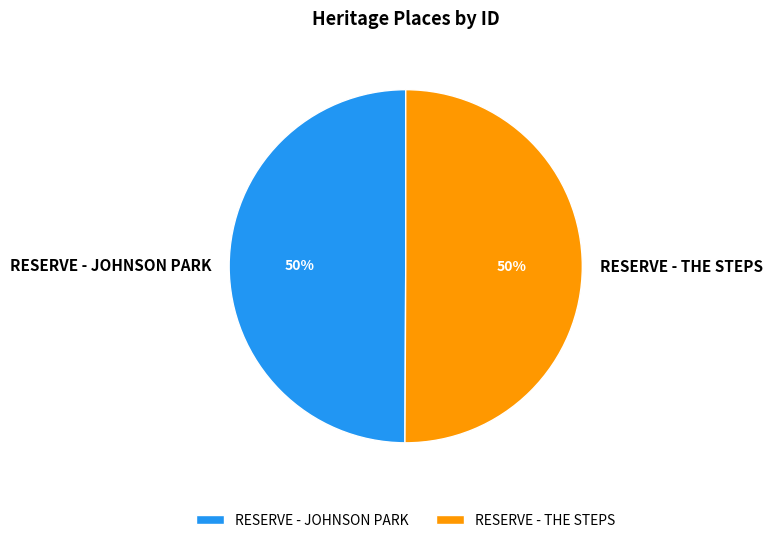

What percentage is the RESERVE - THE STEPS slice, to the nearest percent?

50%